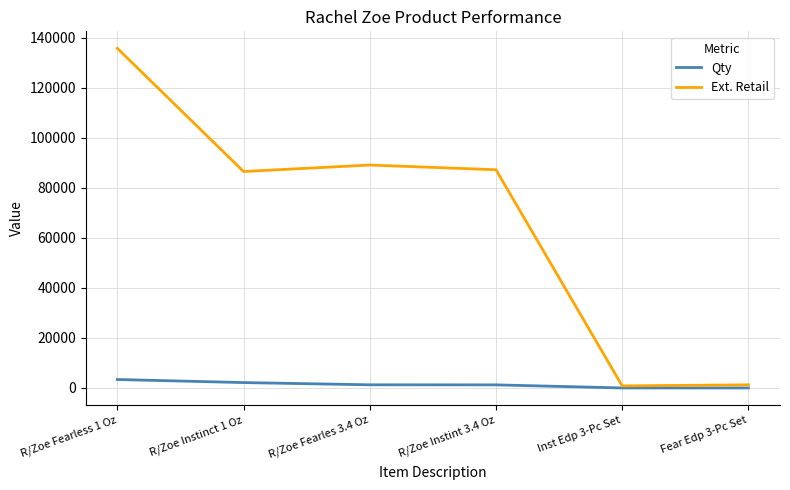

In Ext. Retail, how many points are lower than both neighbors (excluding endpoints)?

2